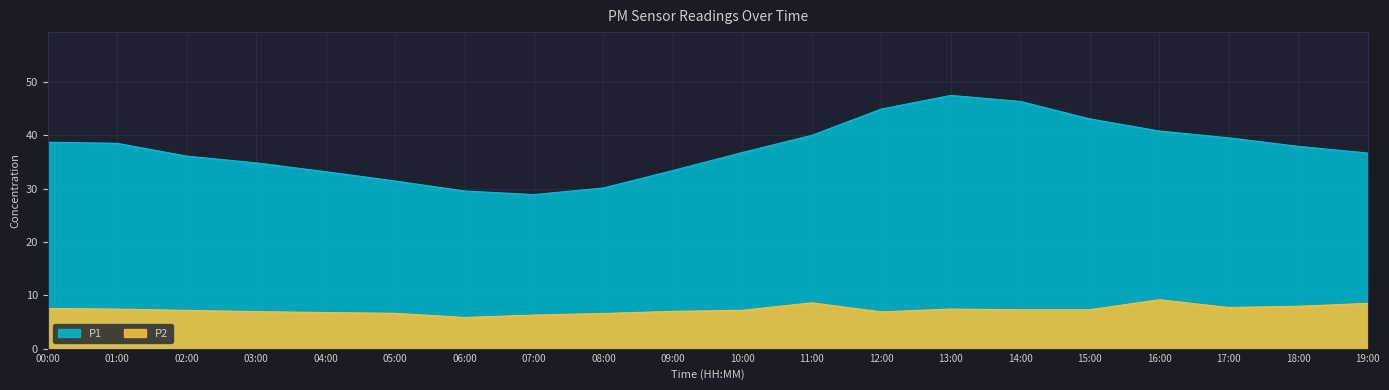

Which label corresponds to the smallest value in the chart?

06:00